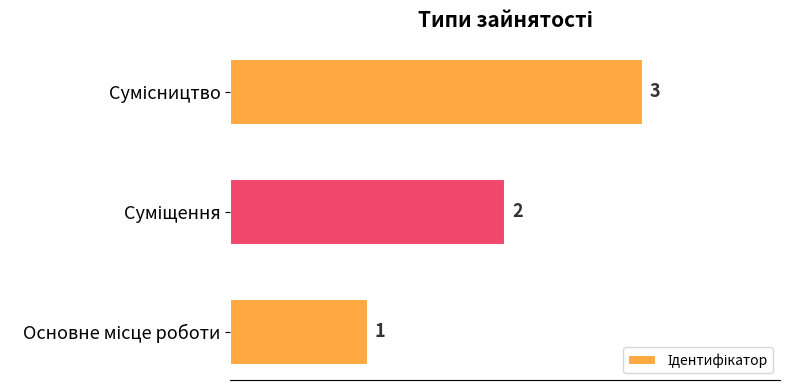

What is the maximum value shown in the chart?

3